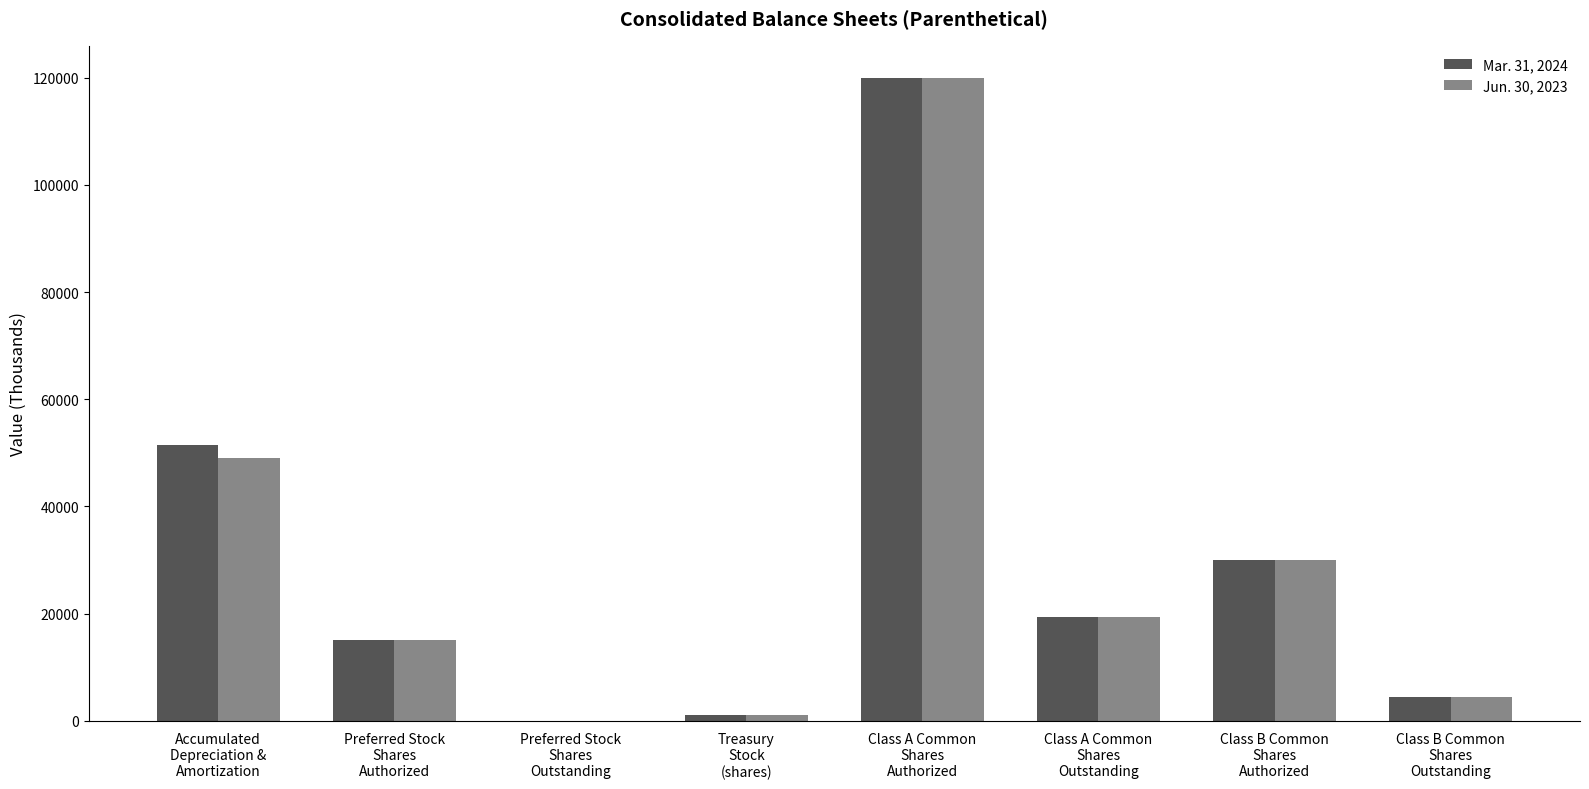

At which label is Mar. 31, 2024 closest to 60000?

Accumulated
Depreciation &
Amortization